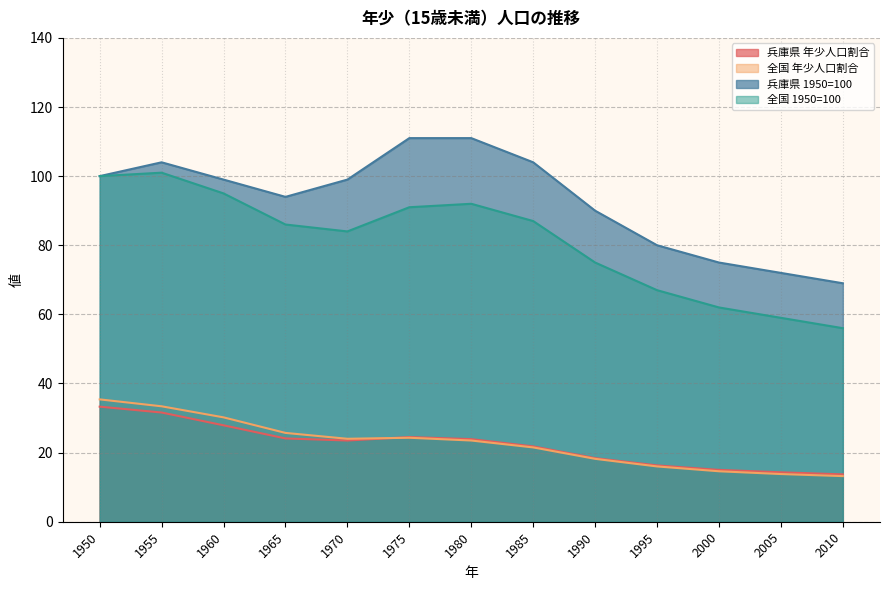

At which label does 全国 年少人口割合 reach its minimum?

2010